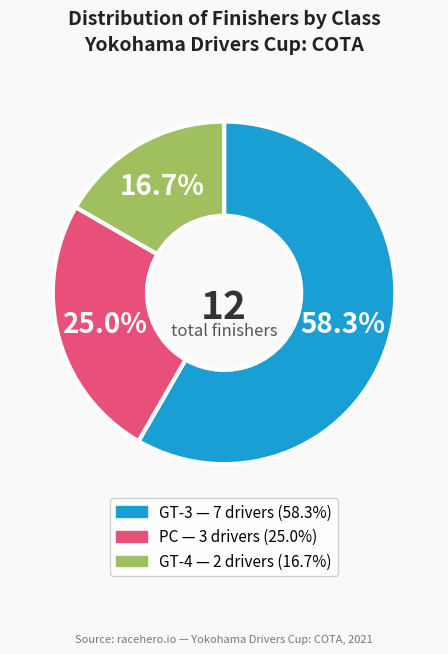

Does any single category account for the majority?

Yes